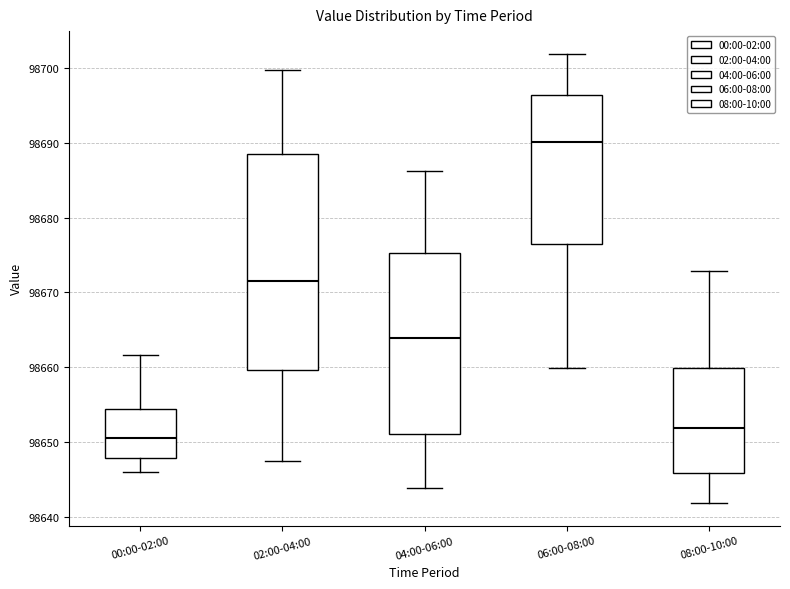

Where does the median line of the box for 06:00-08:00 sit on the y-axis? The values are not printed on the chart, so give them approximately, as read against the axis.

98690